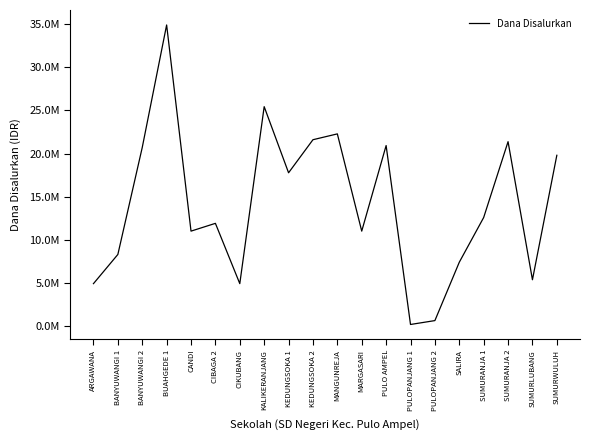

List the labels in order of value, smallest first.

PULOPANJANG 1, PULOPANJANG 2, ARGAWANA, CIKUBANG, SUMURLUBANG, SALIRA, BANYUWANGI 1, CANDI, MARGASARI, CIBAGA 2, SUMURANJA 1, KEDUNGSOKA 1, SUMURWULUH, BANYUWANGI 2, PULO AMPEL, SUMURANJA 2, KEDUNGSOKA 2, MANGUNREJA, KALIKERANJANG, BUAHGEDE 1